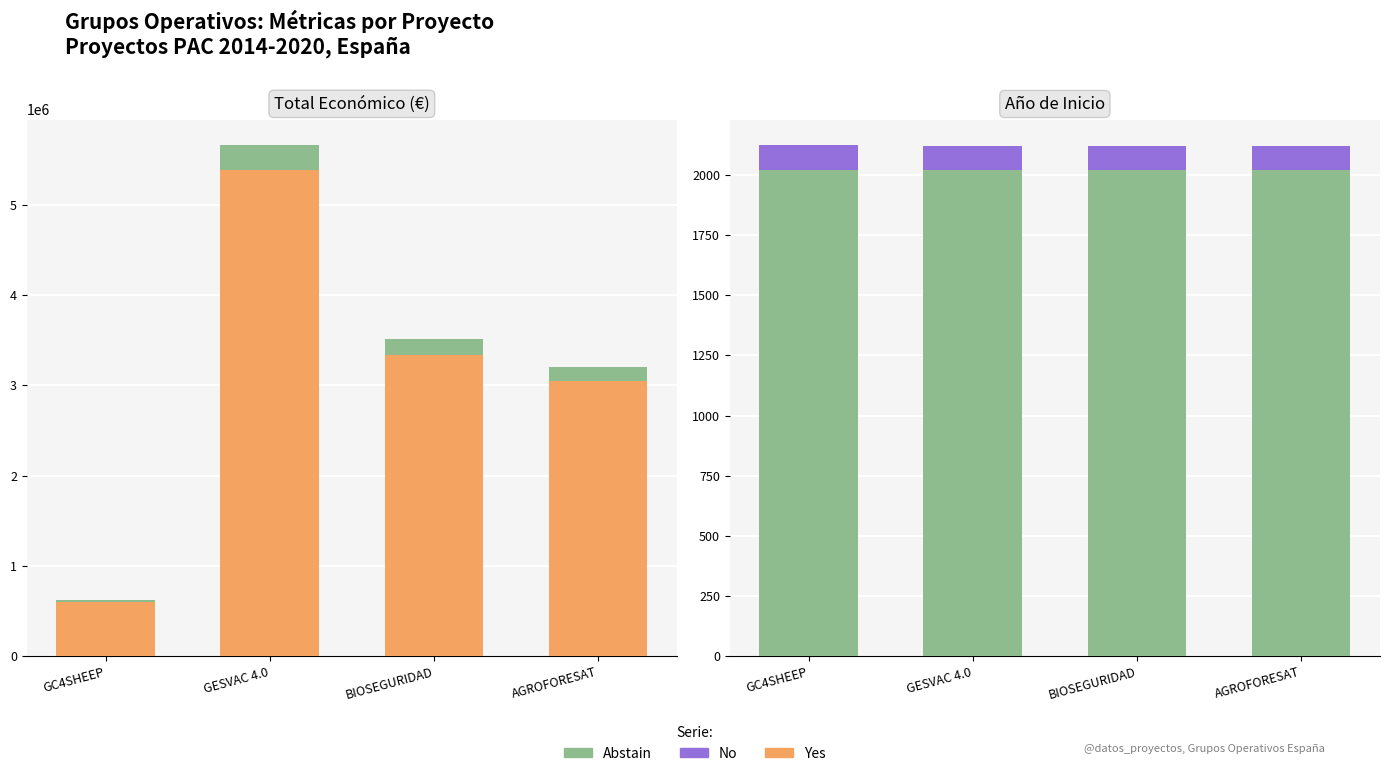

The Total económico series shows 3051573.0 at AGROFORESAT. True or false?

True